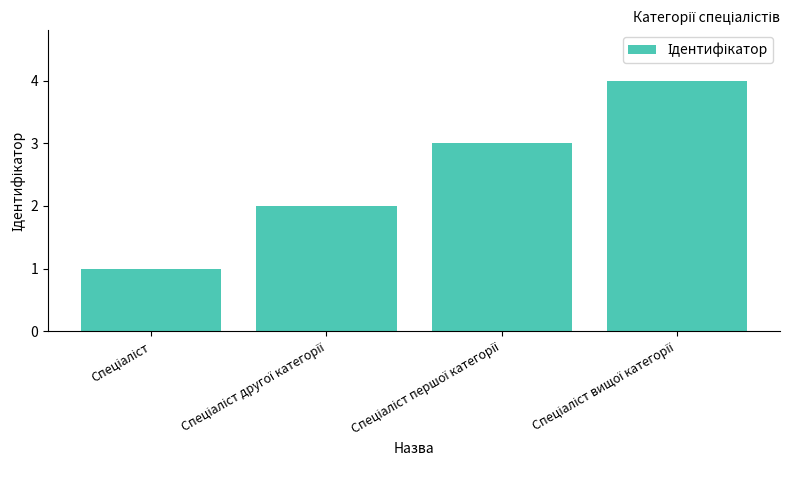

What is the maximum value shown in the chart?

4